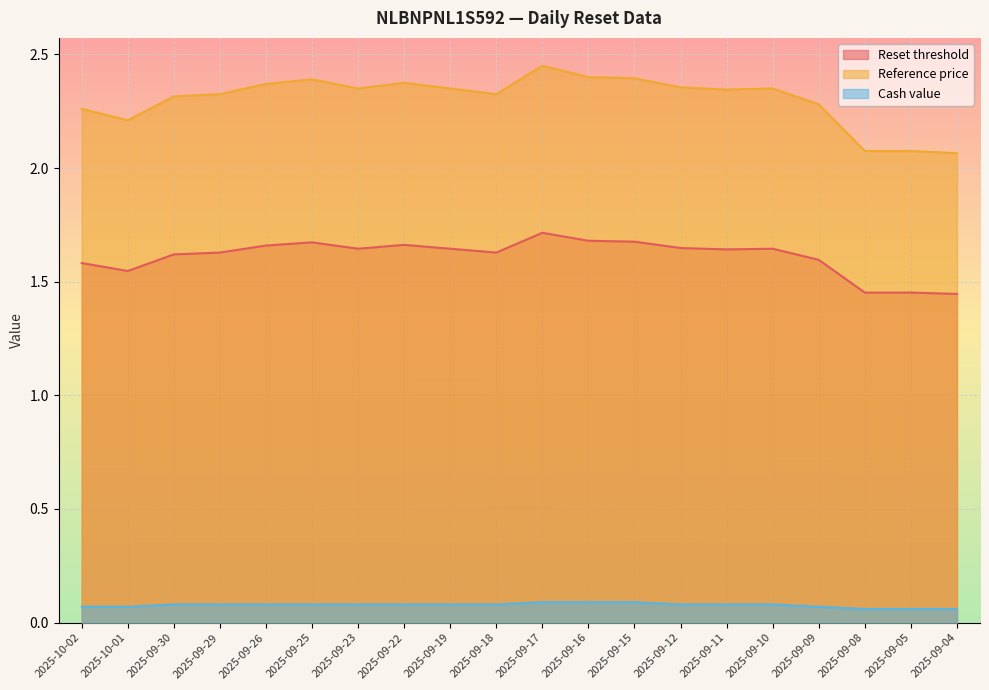

Which series has the largest total across all categories?

Reference price